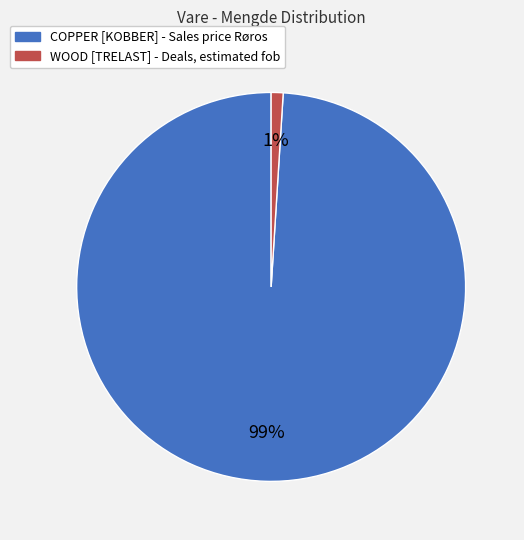

Rank the categories by value from lowest to highest.

WOOD [TRELAST] - Deals, estimated fob, COPPER [KOBBER] - Sales price Røros